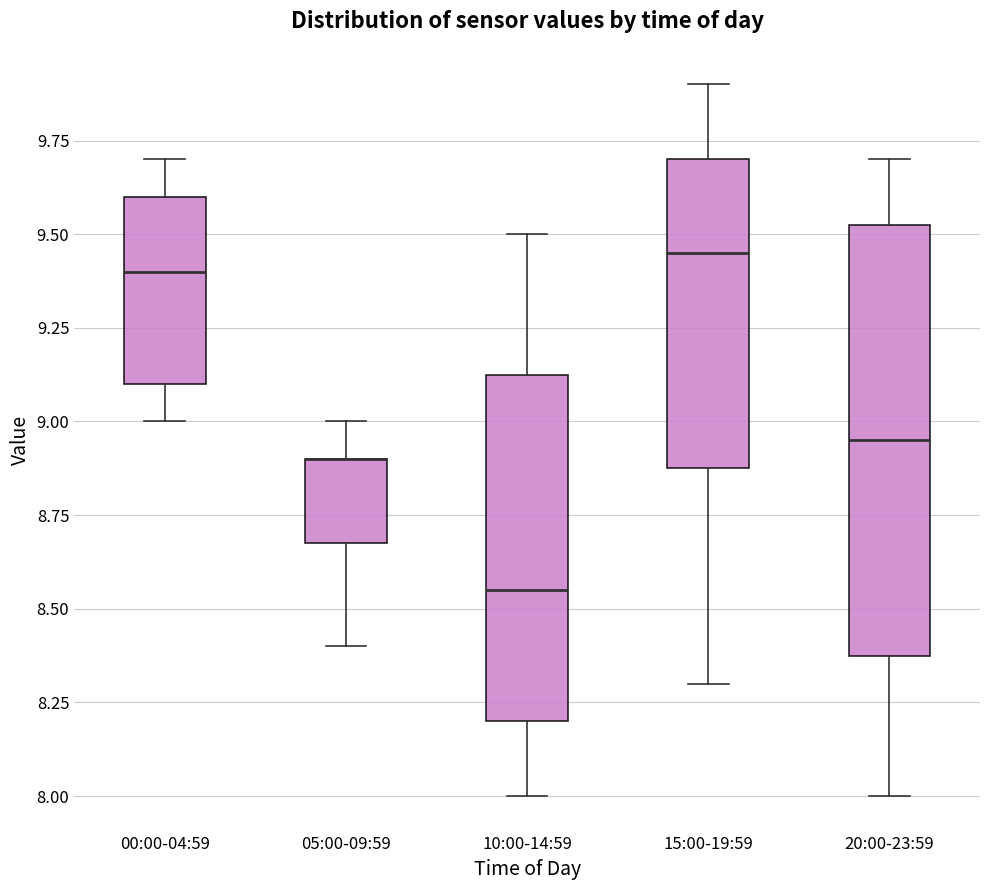

Reading left to right, transcribe this box plot: for each box, give where its median line is, the range the box spans, and where its two whiskers end, as read against the y-axis. The values are not printed on the chart, so give them approximately, as read against the axis.

00:00-04:59: median 9.40, box 9.10 to 9.60, whiskers 9.00 to 9.70
05:00-09:59: median 8.90 (drawn on the box's upper edge), box 8.70 to 8.90, whiskers 8.40 to 9.00
10:00-14:59: median 8.55, box 8.20 to 9.15, whiskers 8.00 to 9.50
15:00-19:59: median 9.45, box 8.90 to 9.70, whiskers 8.30 to 9.90
20:00-23:59: median 8.95, box 8.40 to 9.55, whiskers 8.00 to 9.70